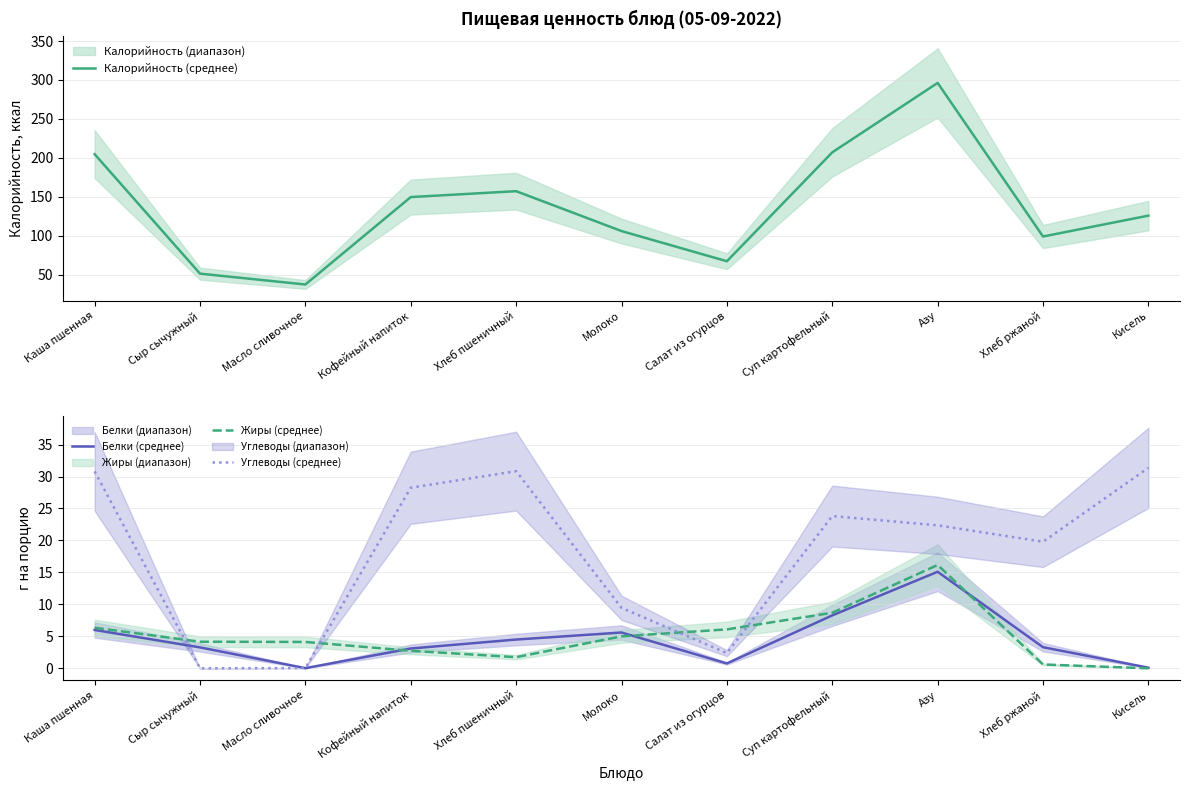

Between Каша пшенная and Кисель, which is larger?

Каша пшенная